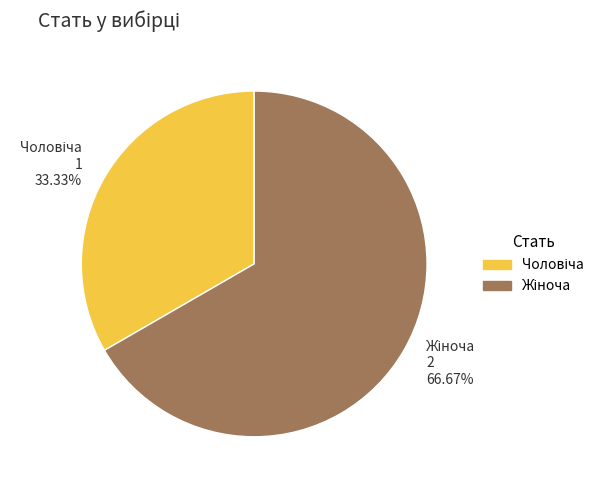

Does any single category account for the majority?

Yes